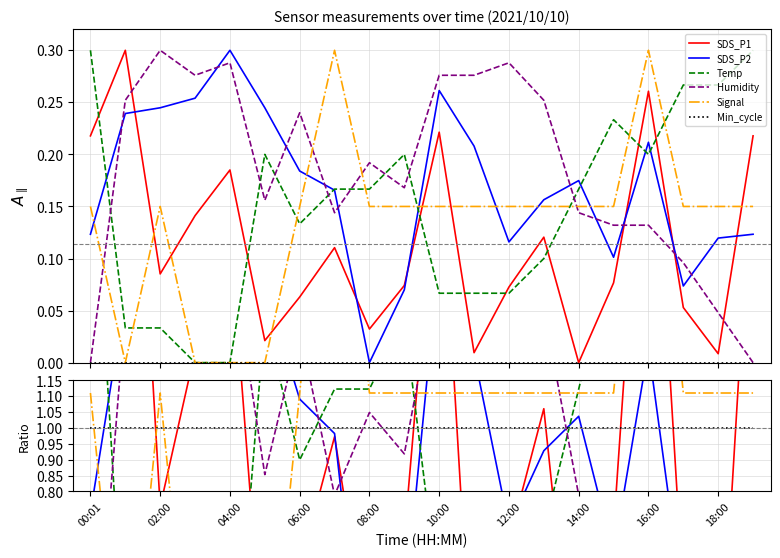

What position from the right is 17?

3